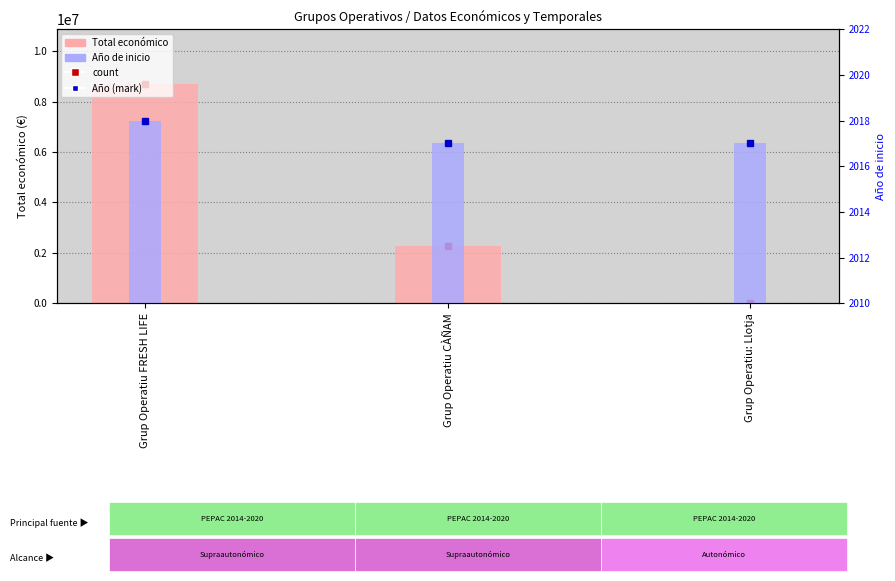

What is the label of the 2nd bar from the right?

Grup Operatiu CÀÑAM